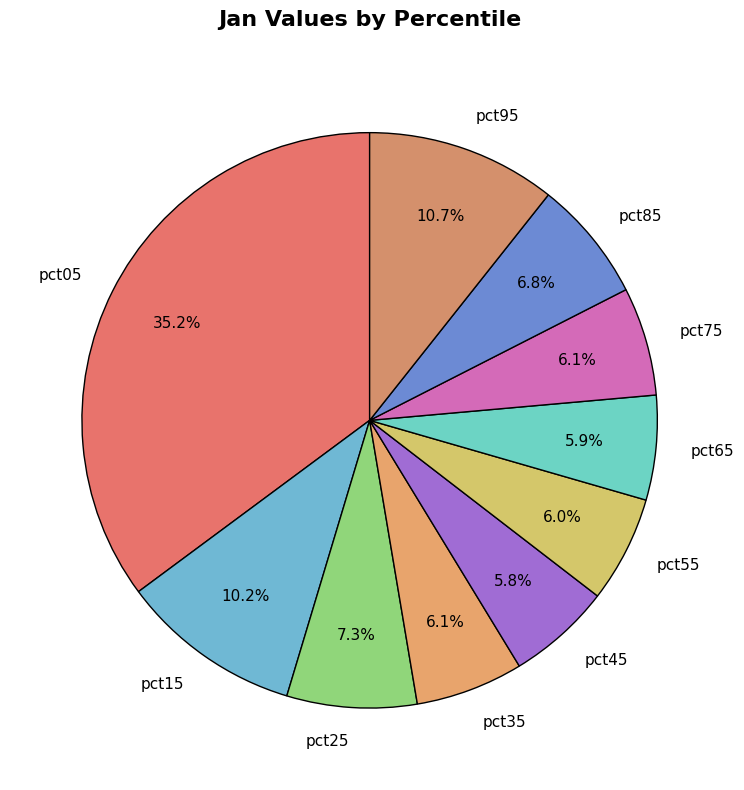

What is the largest slice in the pie chart?

pct05